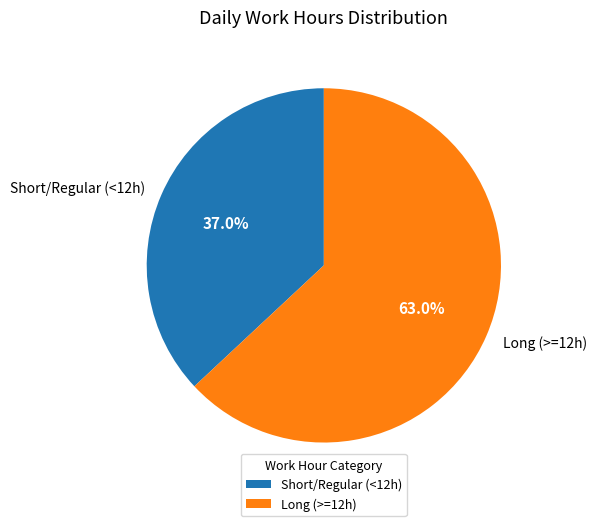

Does Short/Regular (<12h) account for over 50% of the chart?

No